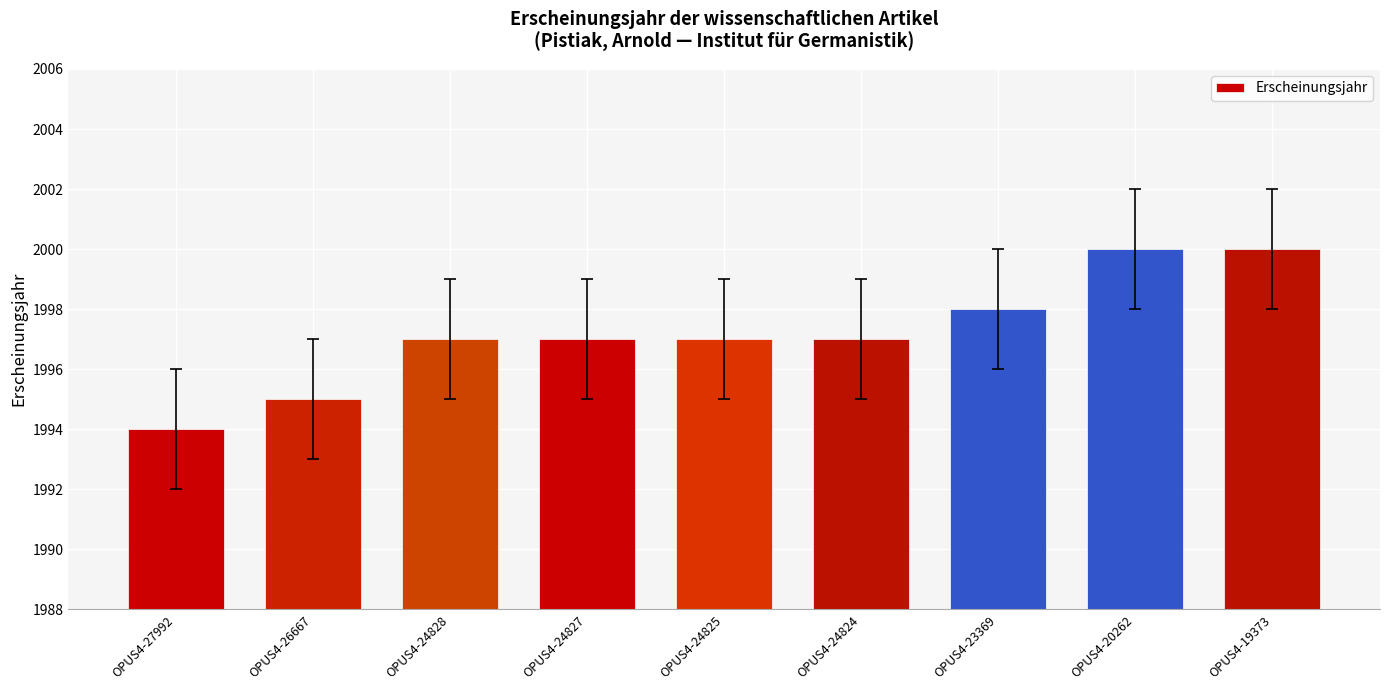

The chart shows a value of 782 at OPUS4-24828. True or false?

False